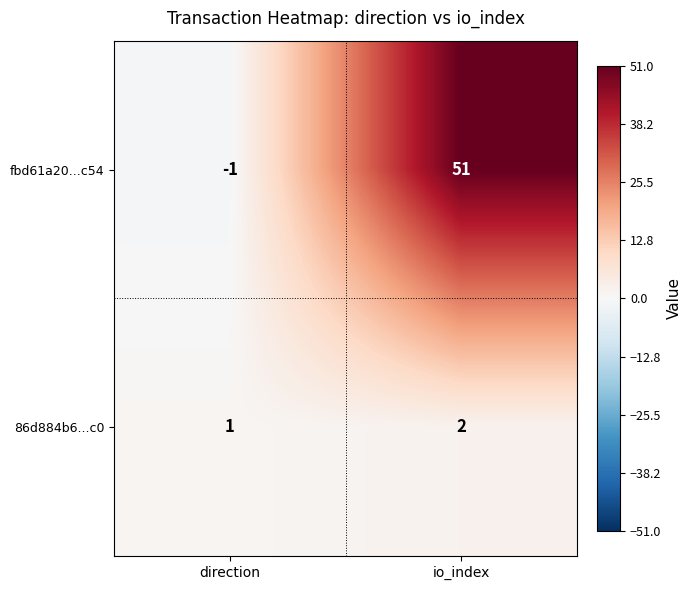

The value of 86d884b6...c0 at direction is 0. True or false?

False